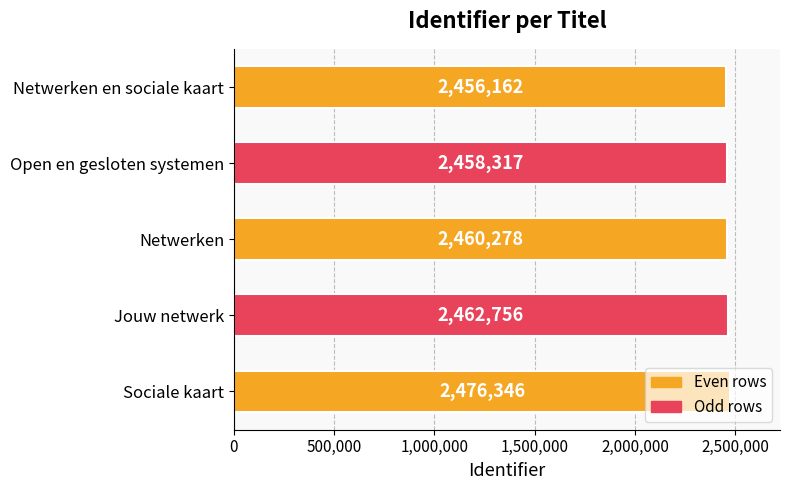

What is the sum of all values?

12313859